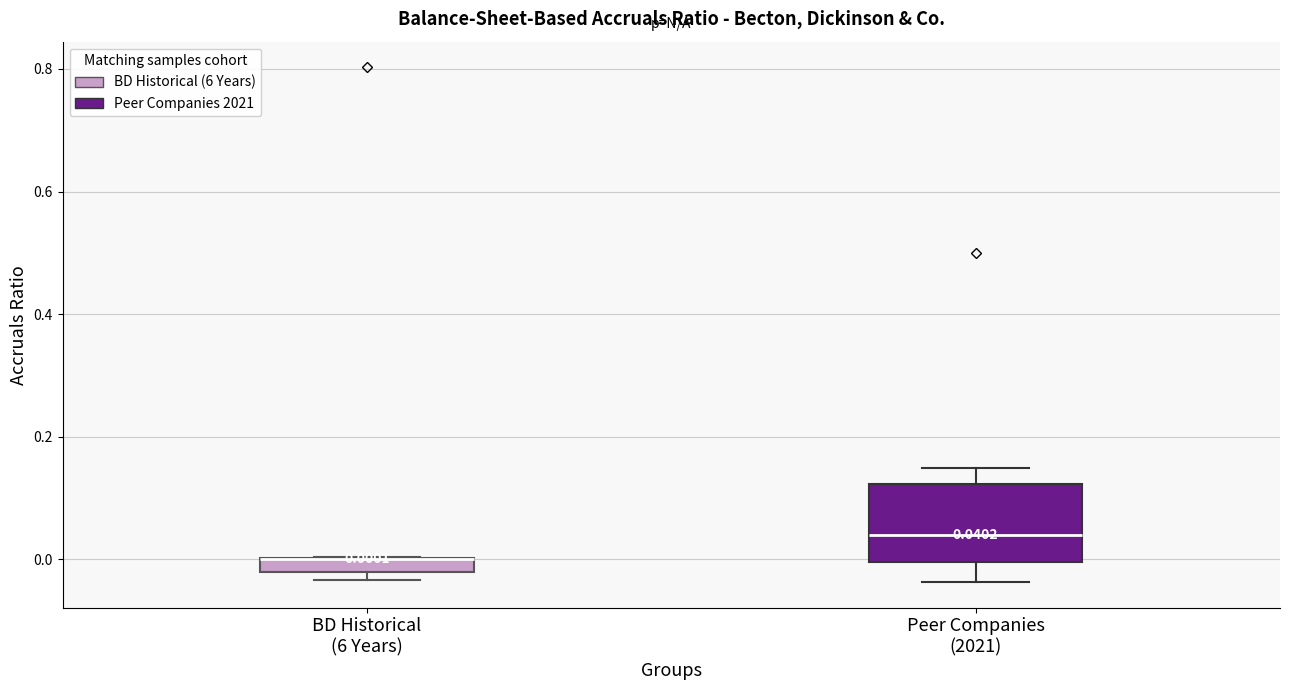

Which box is the tallest, from its lower edge to its upper edge?

Peer Companies (2021)